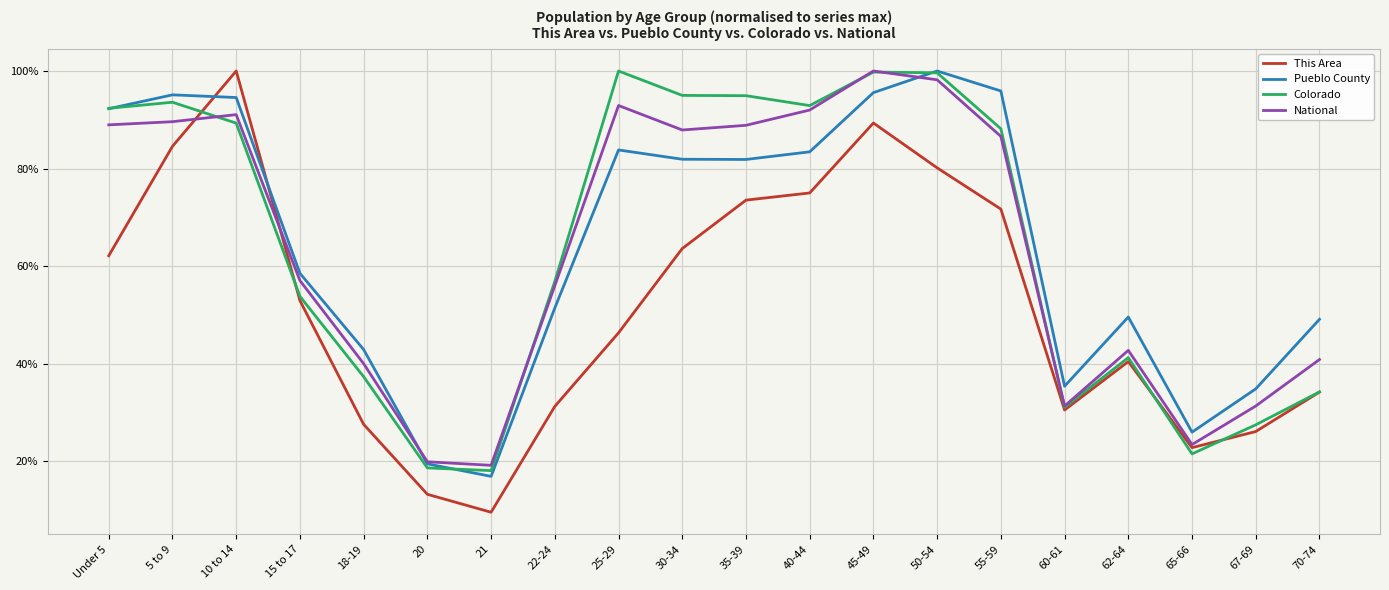

Reading right to left, what are all the values shown in this chart?

This Area: 70-74=0.3	67-69=0.3	65-66=0.2	62-64=0.4	60-61=0.3	55-59=0.7	50-54=0.8	45-49=0.9	40-44=0.8	35-39=0.7	30-34=0.6	25-29=0.5	22-24=0.3	21=0.1	20=0.1	18-19=0.3	15 to 17=0.5	10 to 14=1.0	5 to 9=0.8	Under 5=0.6
Pueblo County: 70-74=0.5	67-69=0.3	65-66=0.3	62-64=0.5	60-61=0.4	55-59=1.0	50-54=1.0	45-49=1.0	40-44=0.8	35-39=0.8	30-34=0.8	25-29=0.8	22-24=0.5	21=0.2	20=0.2	18-19=0.4	15 to 17=0.6	10 to 14=0.9	5 to 9=1.0	Under 5=0.9
Colorado: 70-74=0.3	67-69=0.3	65-66=0.2	62-64=0.4	60-61=0.3	55-59=0.9	50-54=1.0	45-49=1.0	40-44=0.9	35-39=0.9	30-34=0.9	25-29=1.0	22-24=0.6	21=0.2	20=0.2	18-19=0.4	15 to 17=0.5	10 to 14=0.9	5 to 9=0.9	Under 5=0.9
National: 70-74=0.4	67-69=0.3	65-66=0.2	62-64=0.4	60-61=0.3	55-59=0.9	50-54=1.0	45-49=1.0	40-44=0.9	35-39=0.9	30-34=0.9	25-29=0.9	22-24=0.6	21=0.2	20=0.2	18-19=0.4	15 to 17=0.6	10 to 14=0.9	5 to 9=0.9	Under 5=0.9